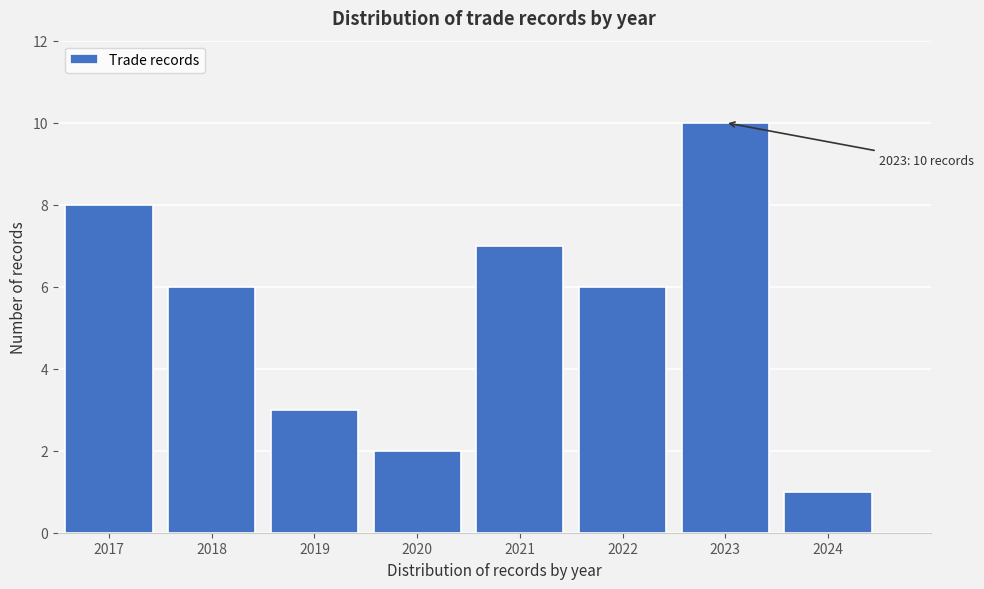

Reading left to right, what are all the values shown in this chart?

8	6	3	2	7	6	10	1